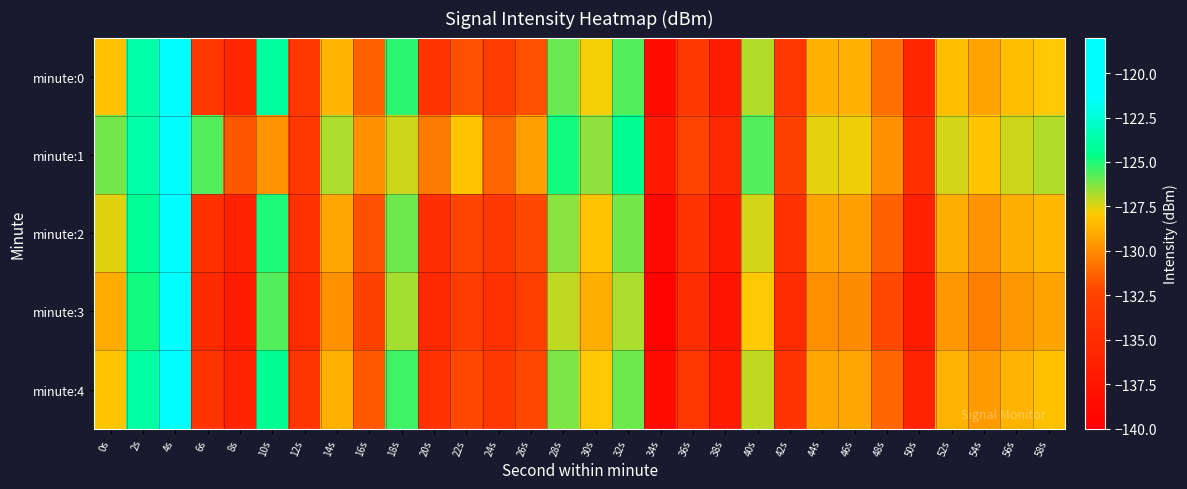

At which category does the chart reach its minimum across all series?

34s